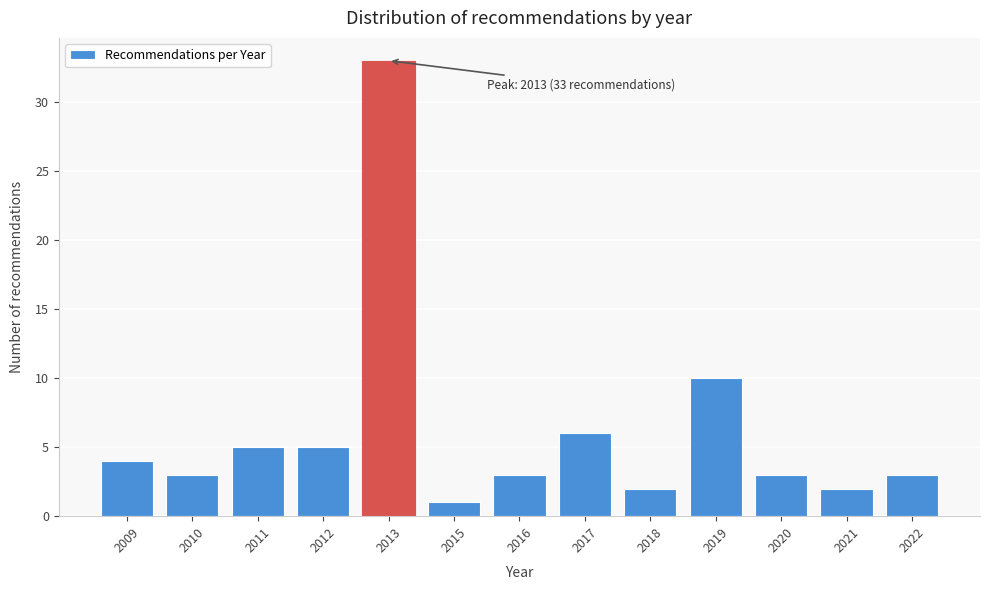

Reading right to left, extract all data points from this chart.

3	2	3	10	2	6	3	1	33	5	5	3	4